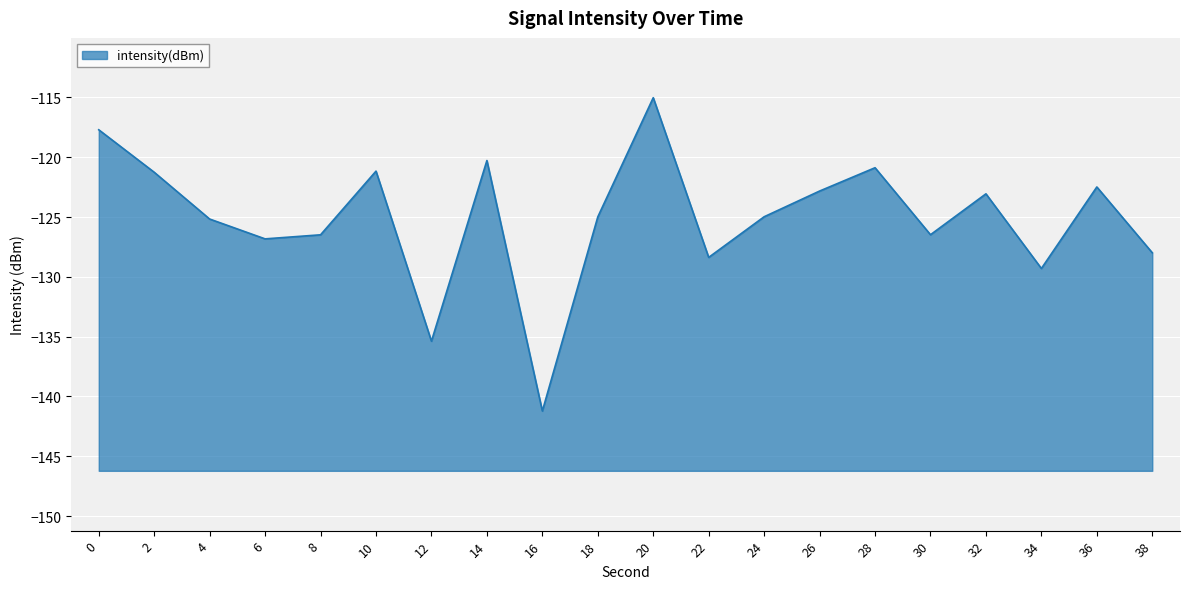

What is the value of the 15th point from the left?

-120.9